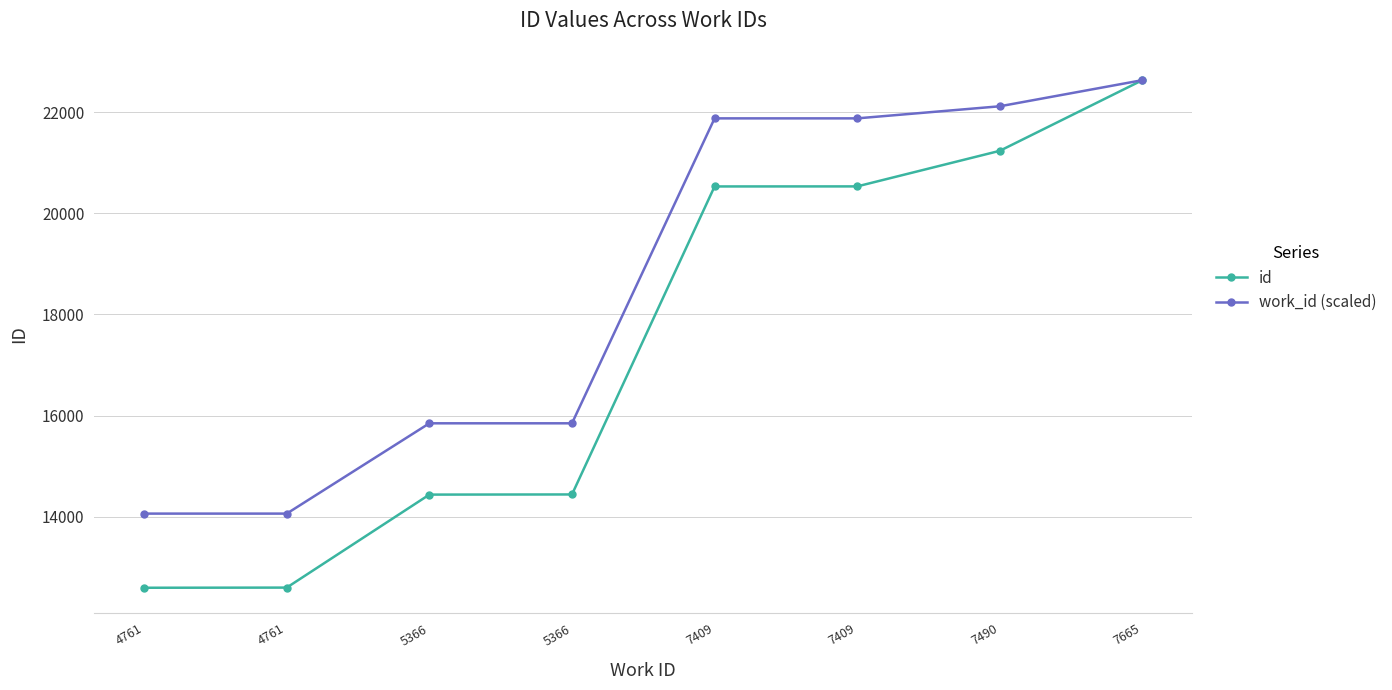

Reading left to right, what are all the values shown in this chart?

id: 4761=12593.0	4761=12596.0	5366=14436.0	5366=14439.0	7409=20533.0	7409=20534.0	7490=21238.0	7665=22636.0
work_id (scaled): 4761=14060.0	4761=14060.0	5366=15846.7	5366=15846.7	7409=21880.0	7409=21880.0	7490=22119.2	7665=22636.0